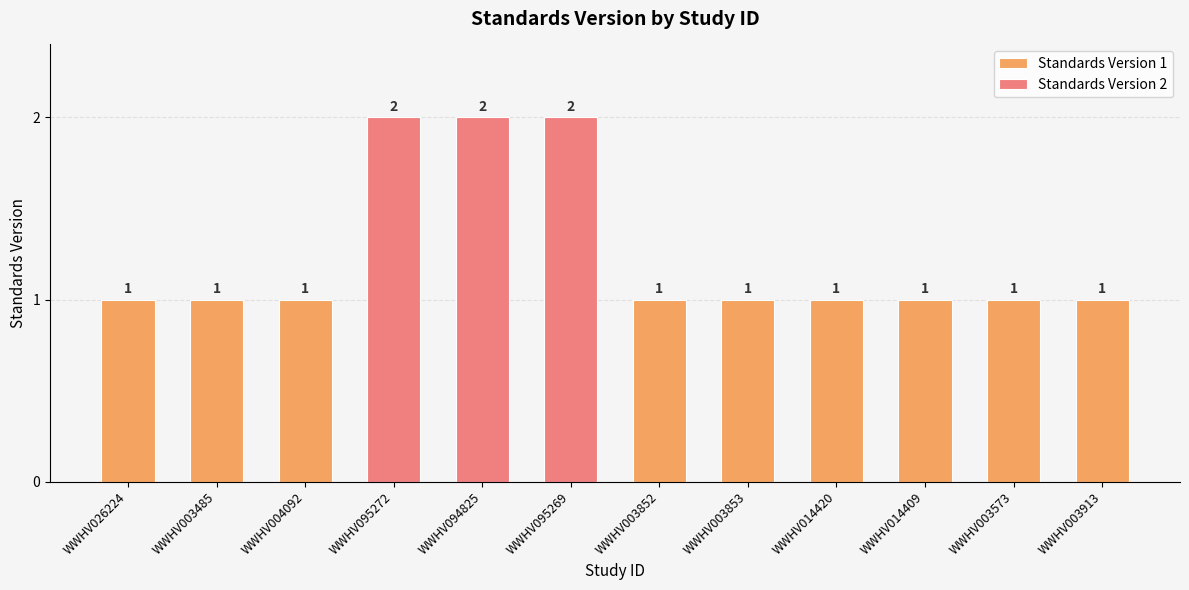

What value does the data have at WWHV004092?

1